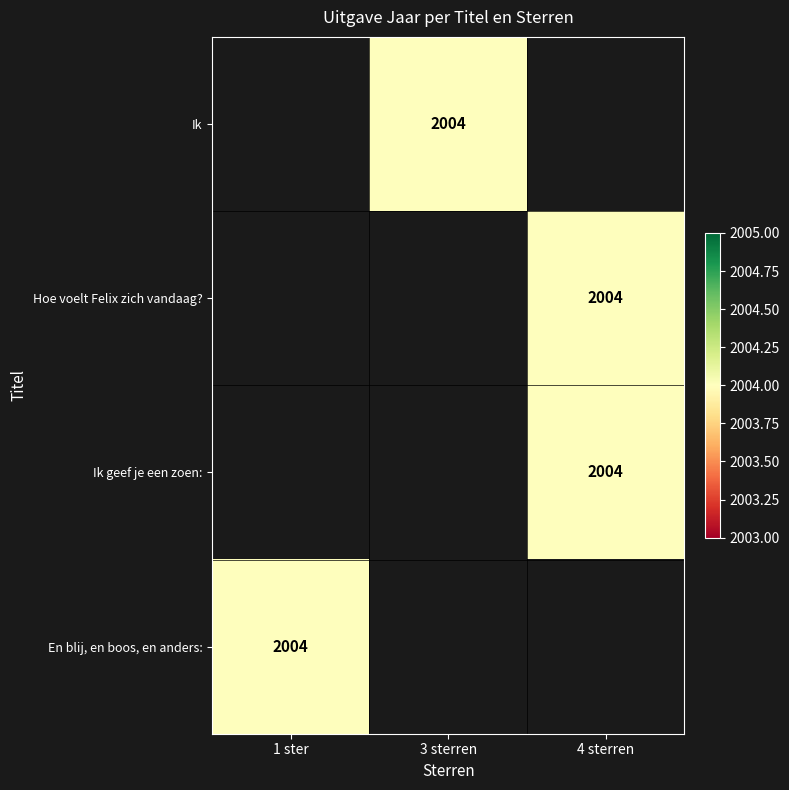

Which category has the highest value across all series?

3 sterren